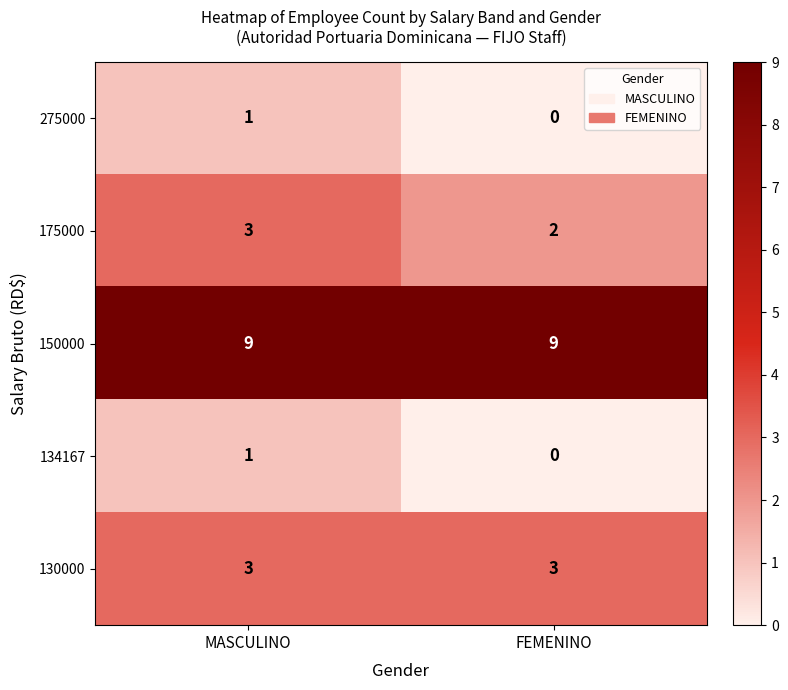

What is the average value of the 130000 series?

3